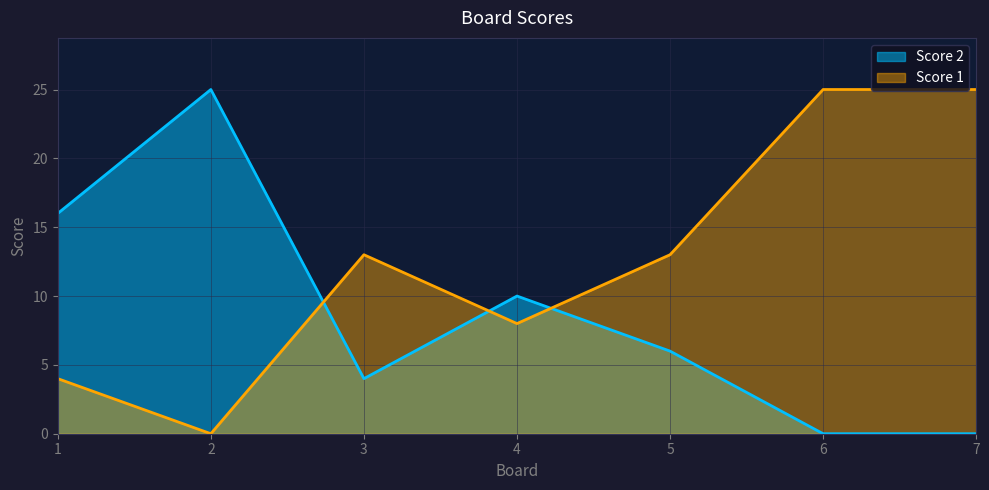

Where is the first local minimum for Score 2?

3